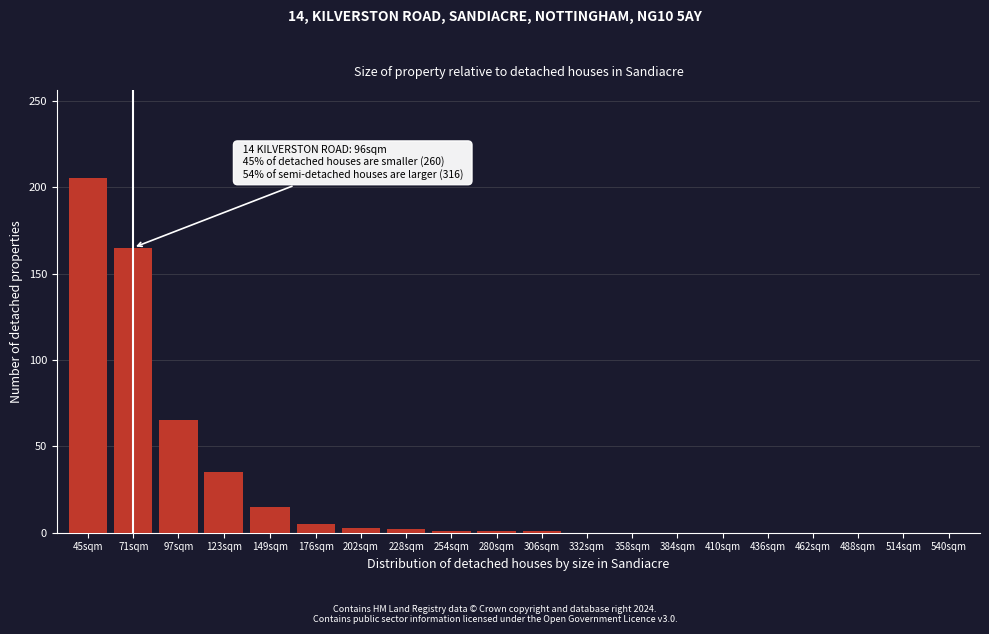

The value at 410sqm is 87. True or false?

False